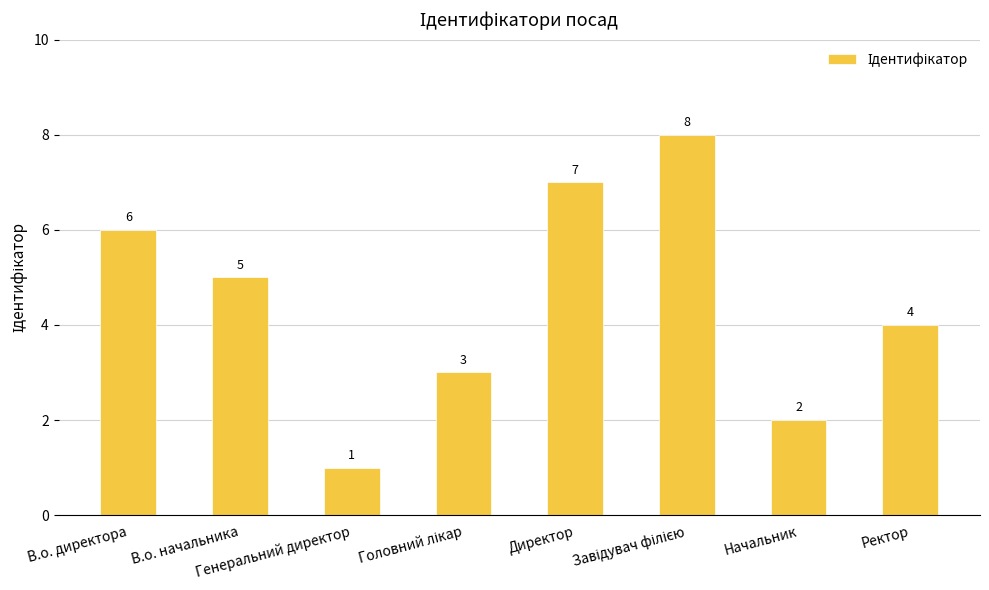

Is it true that the value at Ректор is 6?

False